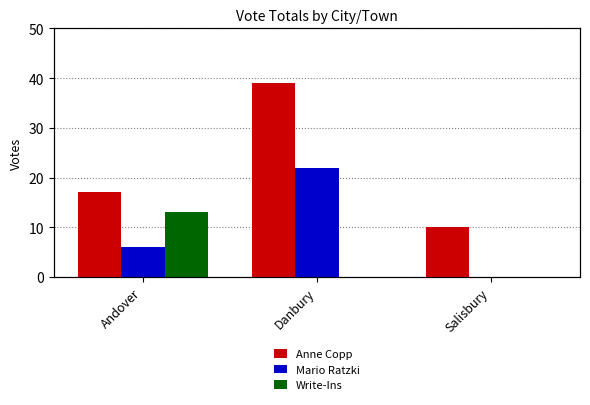

How many bars are there in each group?

3